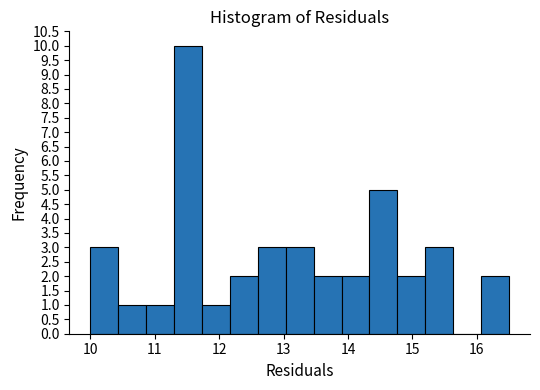

What is the height of the bar covering 14.8 to 15.2 on the x-axis? Neither the bar edges nor the heights are printed on the chart, so give them approximately, as read against the axes.

2